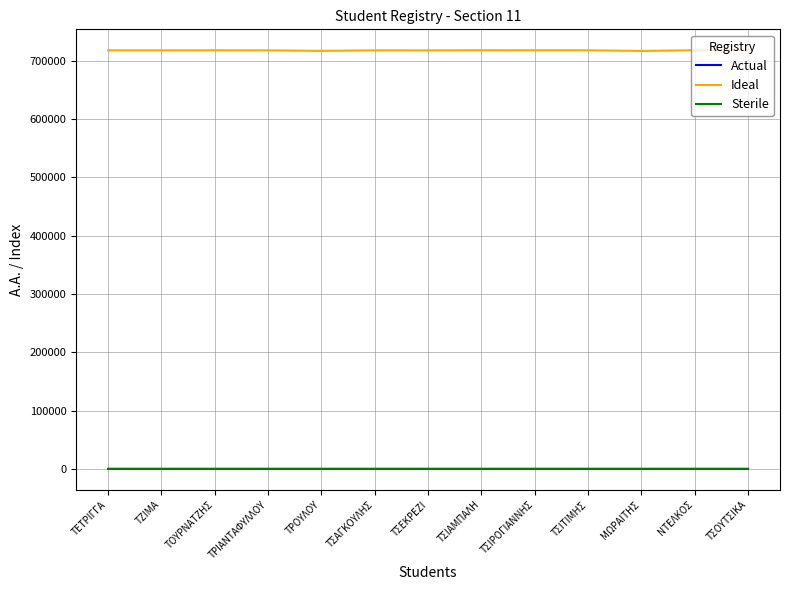

True or false: Actual and Sterile intersect in this chart.

False